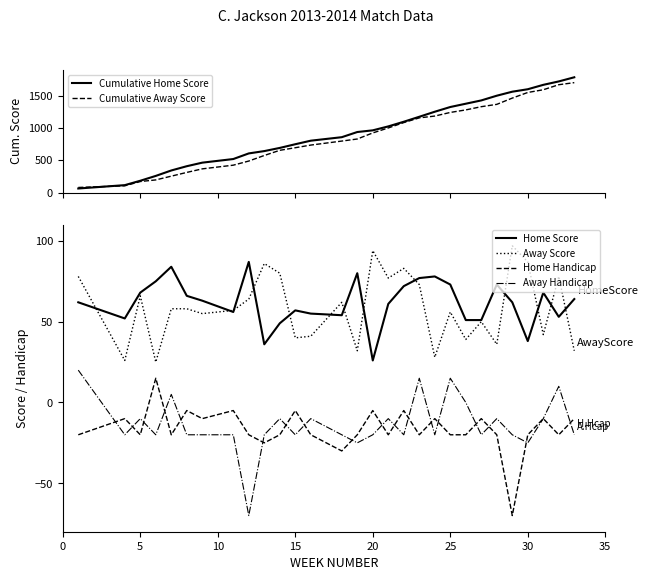

Reading left to right, list all the values displayed in this chart.

Cumulative Home Score: 0=62	5=114	10=182	15=257	20=341	25=407	30=462	35=518	8=605	9=641	10=690	11=747	12=802	13=856	14=936	15=962	16=1023	17=1095	18=1172	19=1250	20=1323	21=1374	22=1425	23=1498	24=1560	25=1598	26=1666	27=1719	28=1783
Cumulative Away Score: 0=78	5=104	10=170	15=195	20=253	25=311	30=366	35=423	8=487	9=573	10=653	11=693	12=734	13=796	14=828	15=922	16=999	17=1082	18=1155	19=1183	20=1239	21=1278	22=1328	23=1364	24=1461	25=1548	26=1590	27=1668	28=1700
Home Score: 0=62	5=52	10=68	15=75	20=84	25=66	30=63	35=56	8=87	9=36	10=49	11=57	12=55	13=54	14=80	15=26	16=61	17=72	18=77	19=78	20=73	21=51	22=51	23=73	24=62	25=38	26=68	27=53	28=64
Away Score: 0=78	5=26	10=66	15=25	20=58	25=58	30=55	35=57	8=64	9=86	10=80	11=40	12=41	13=62	14=32	15=94	16=77	17=83	18=73	19=28	20=56	21=39	22=50	23=36	24=97	25=87	26=42	27=78	28=32
Home Handicap: 0=-20	5=-10	10=-20	15=15	20=-20	25=-5	30=-10	35=-5	8=-20	9=-25	10=-20	11=-5	12=-20	13=-30	14=-20	15=-5	16=-20	17=-5	18=-20	19=-10	20=-20	21=-20	22=-10	23=-20	24=-70	25=-20	26=-10	27=-20	28=-10
Away Handicap: 0=20	5=-20	10=-10	15=-20	20=5	25=-20	30=-20	35=-20	8=-70	9=-20	10=-10	11=-20	12=-10	13=-20	14=-25	15=-20	16=-10	17=-20	18=15	19=-20	20=15	21=0	22=-20	23=-10	24=-20	25=-25	26=-10	27=10	28=-20